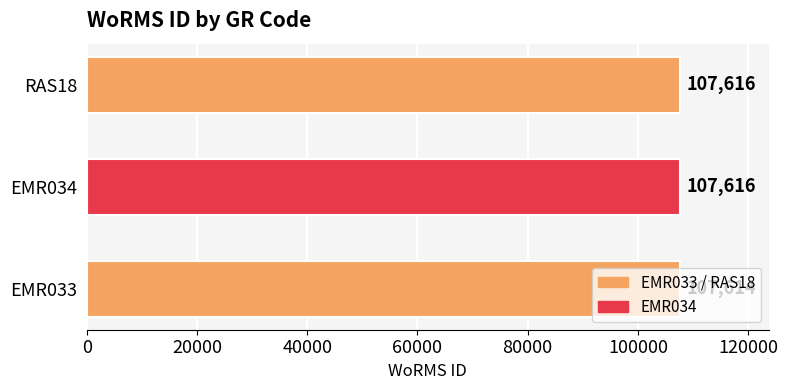

What is the sum of all values?

322846